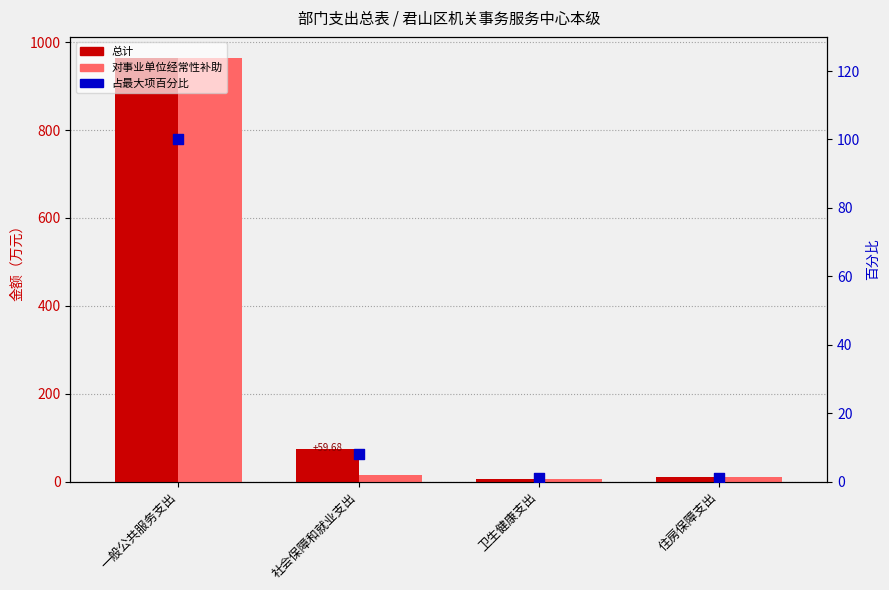

Is the value of 对事业单位经常性补助 at 一般公共服务支出 greater than the value of 占最大项百分比 at 社会保障和就业支出?

Yes